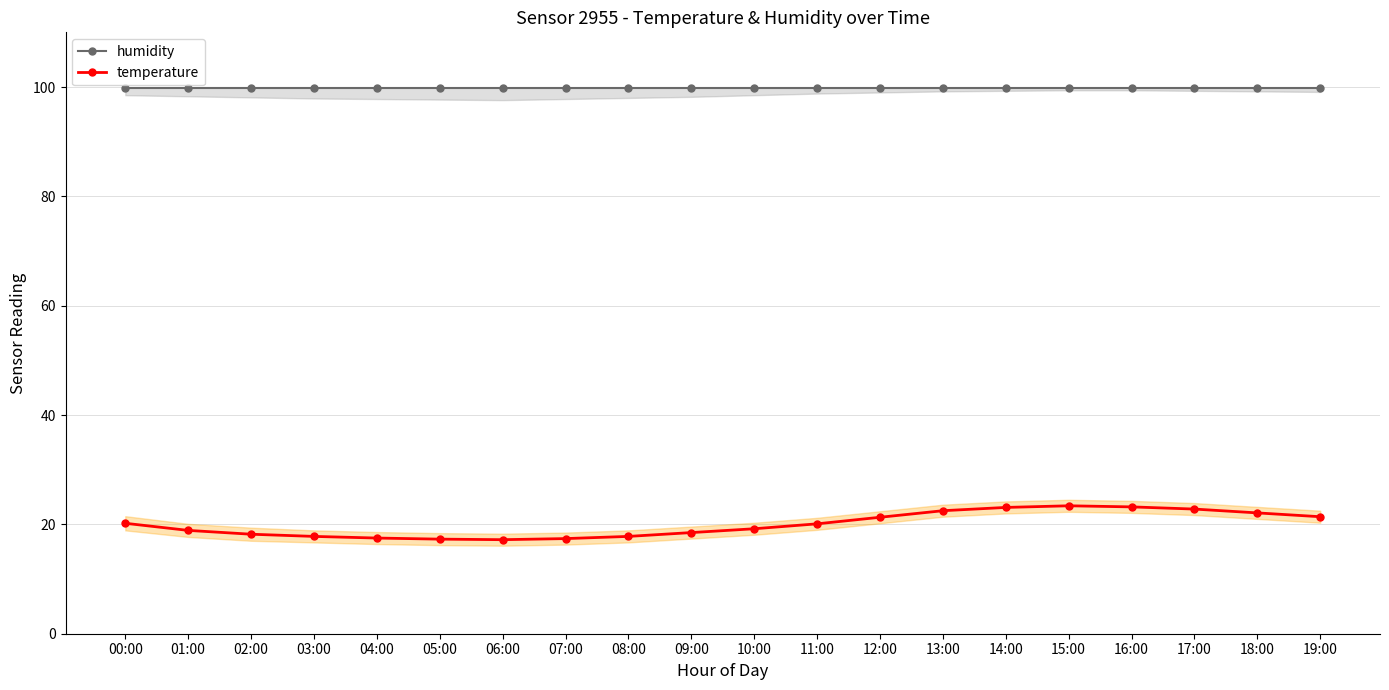

What is the total value across all series at 19:00?

121.3